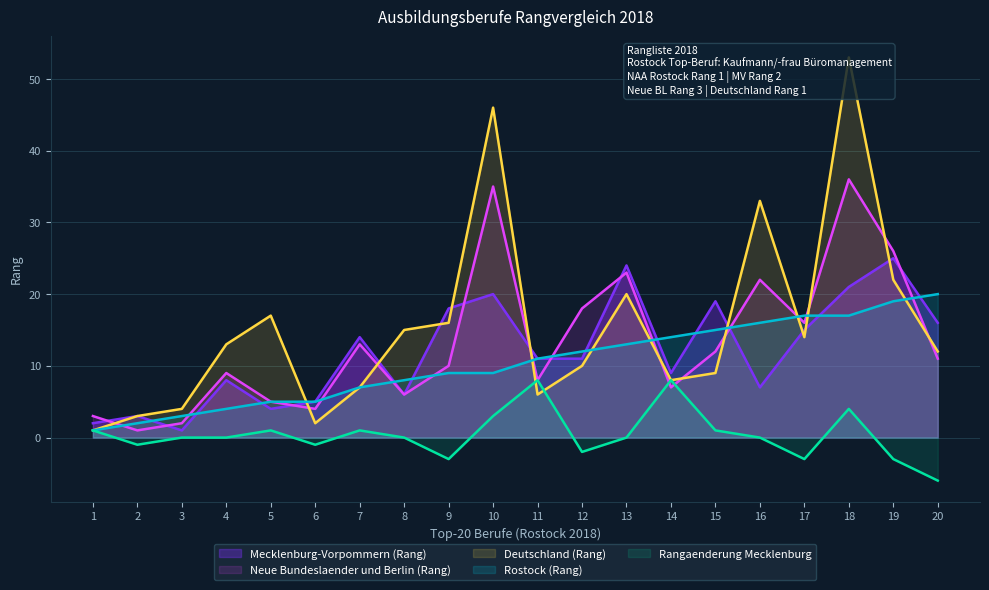

At which category does Rangaenderung Mecklenburg reach its first local valley?

2